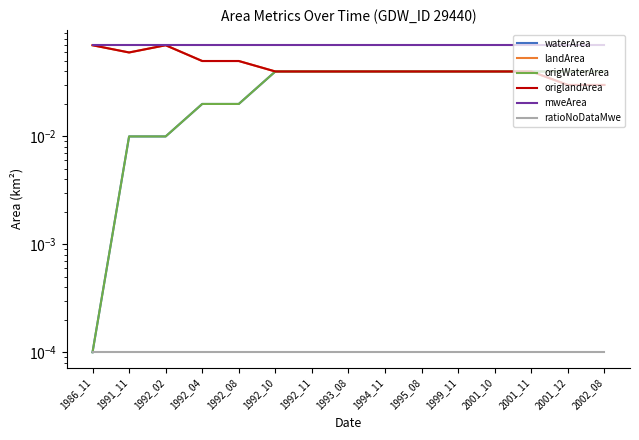

What is the value of the landArea point at the 3rd from the left?

0.1